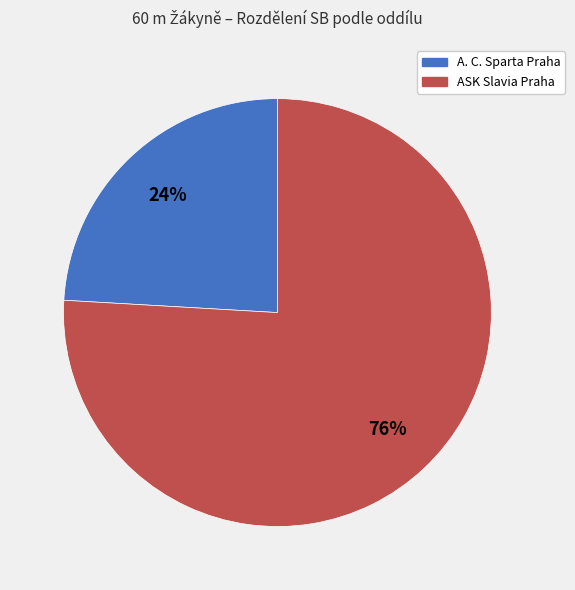

Does any single category account for the majority?

Yes